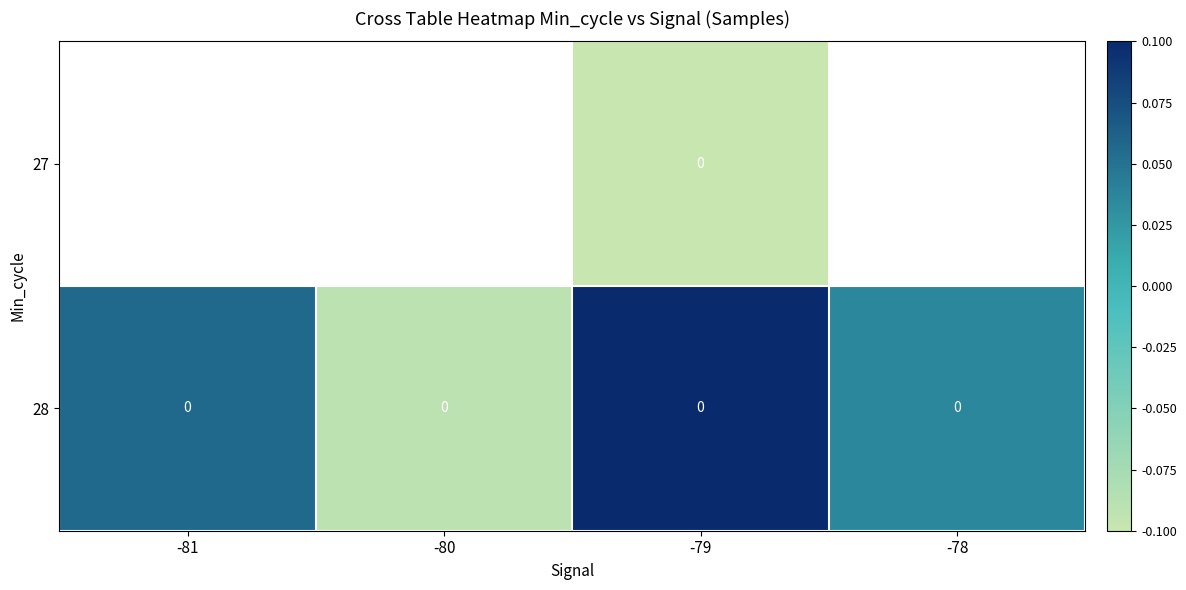

What is the difference between the maximum and minimum values in the 28 series?

0.2